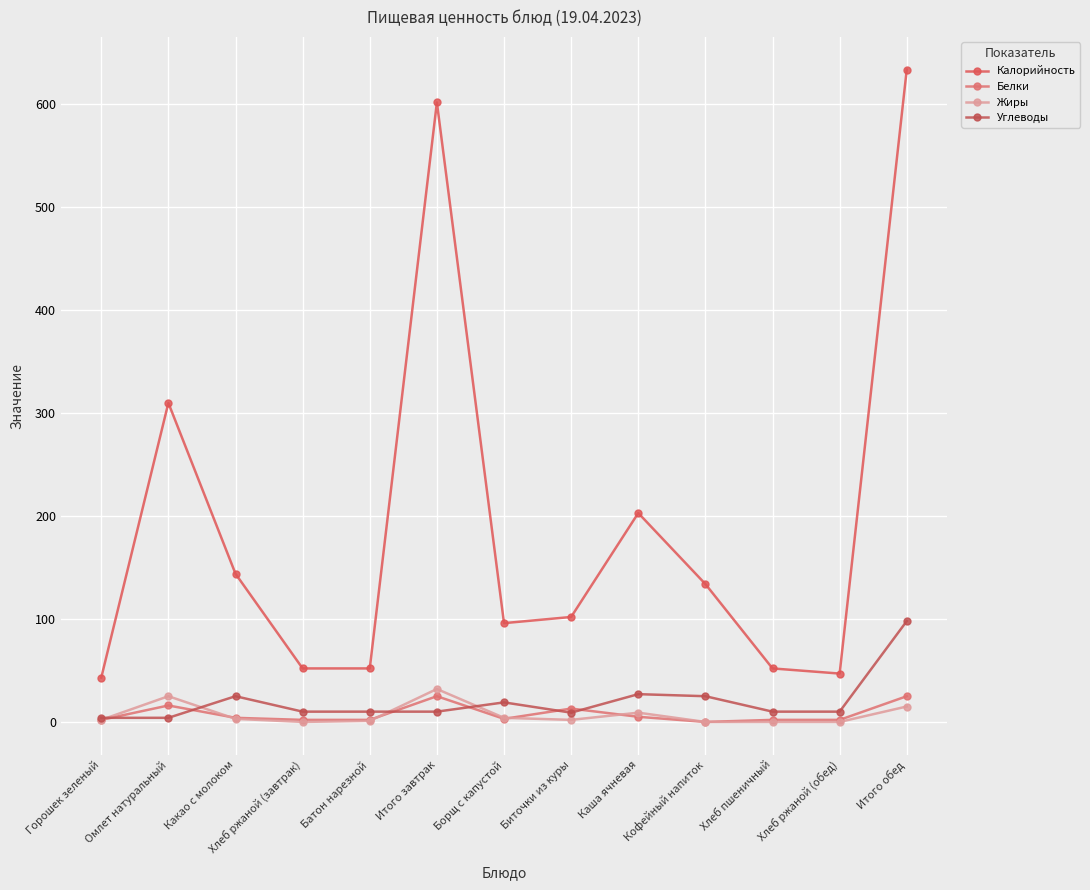

Is the value of Калорийность at Горошек зеленый greater than the value of Белки at Хлеб ржаной (обед)?

Yes